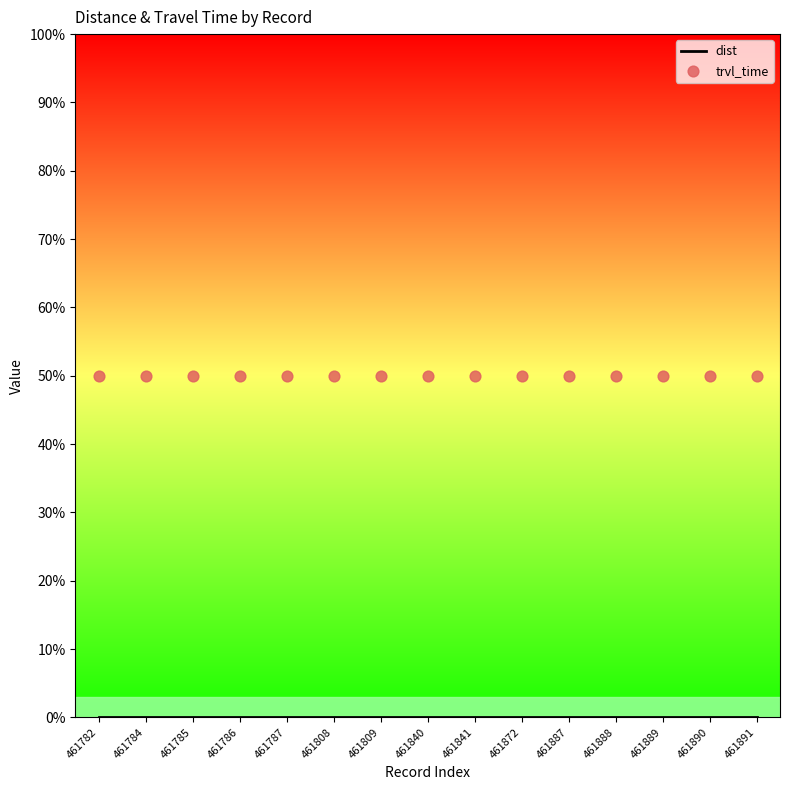

Which series has the largest total across all categories?

trvl_time